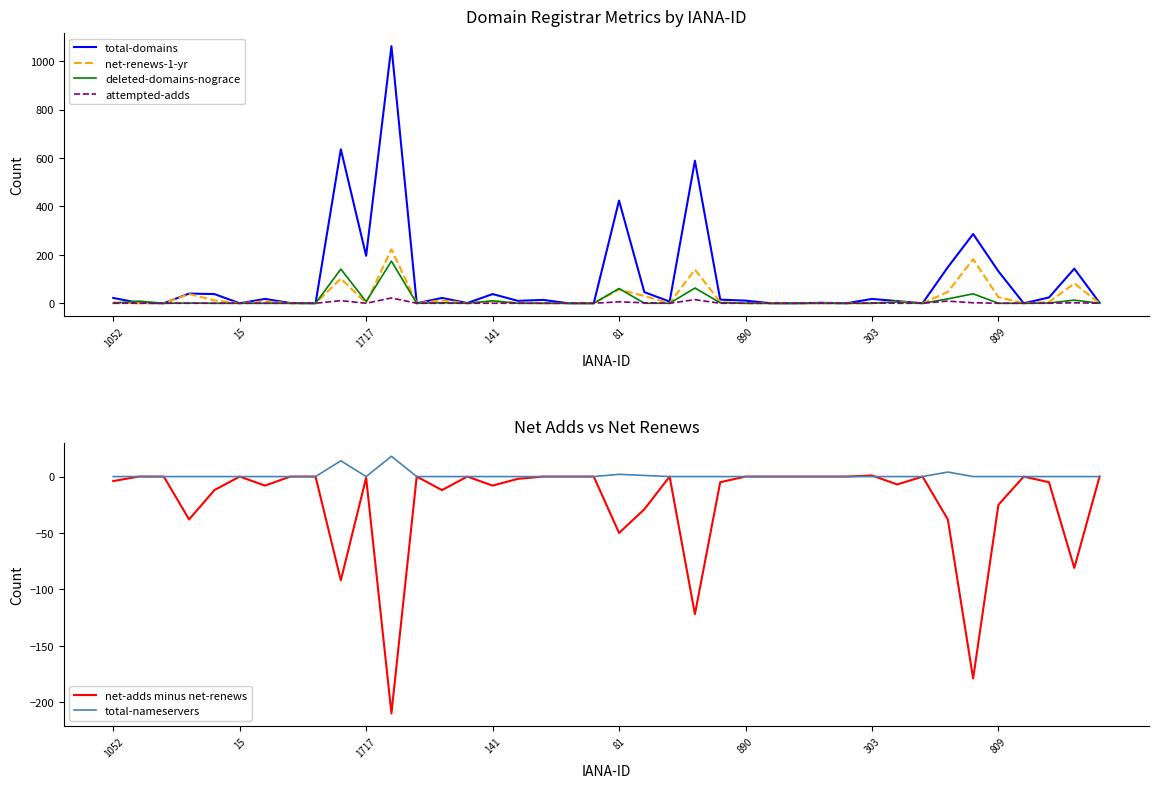

True or false: total-nameservers has more than 2 points higher than both neighbors.

True